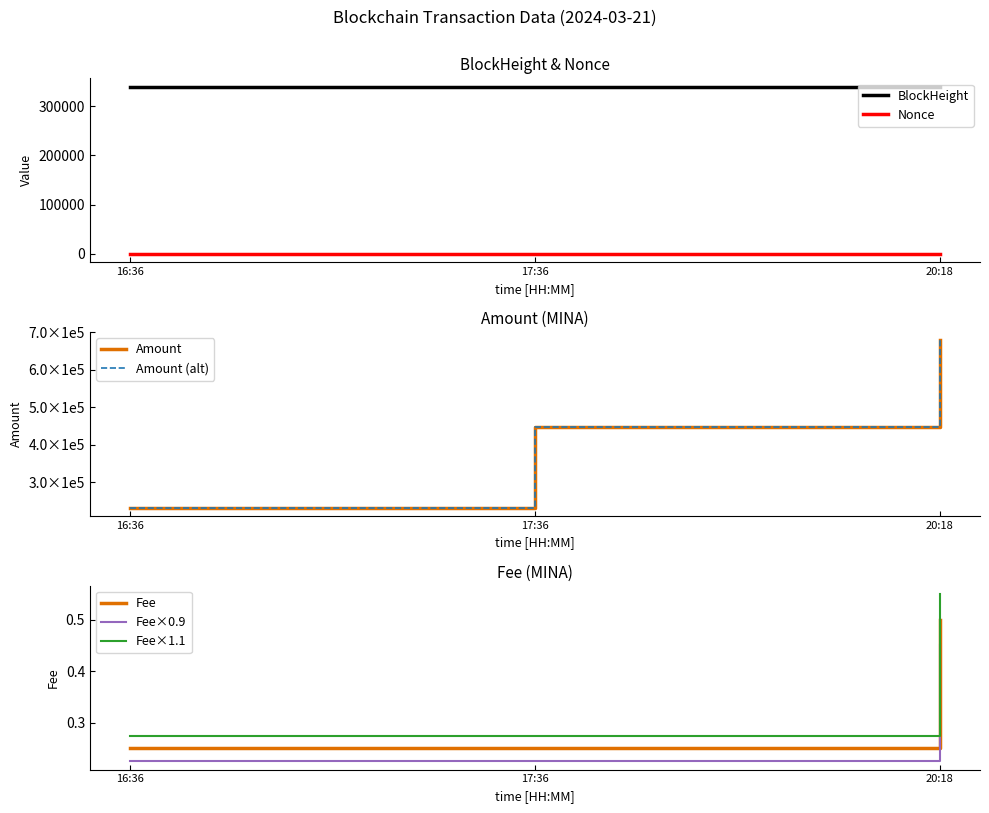

The value of BlockHeight at 16:36 is 169320. True or false?

False